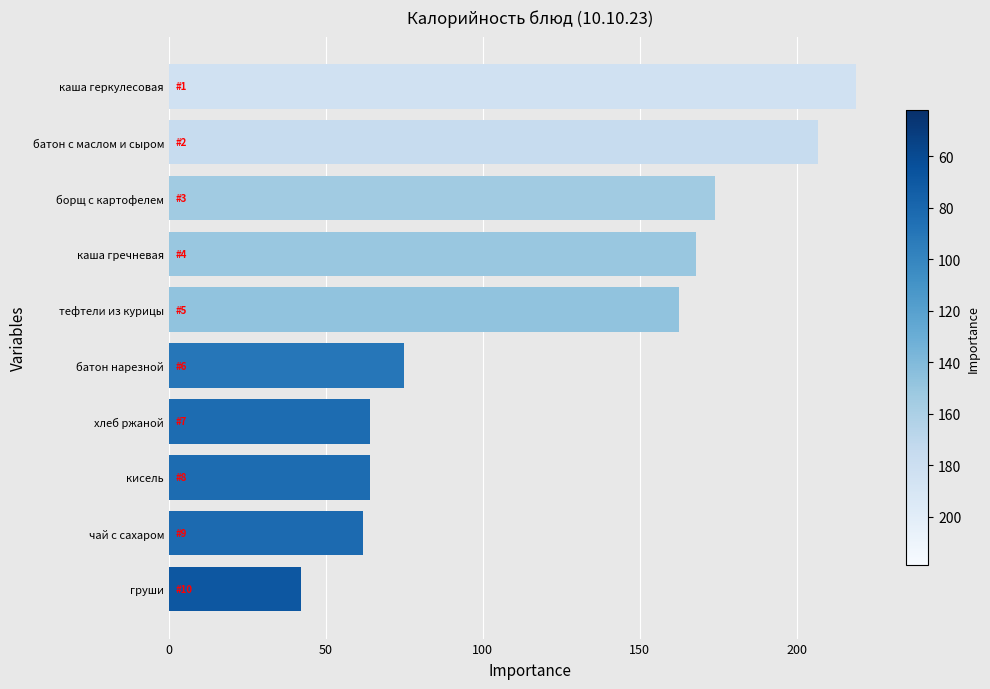

True or false: the data shows 68.0 at груши.

False